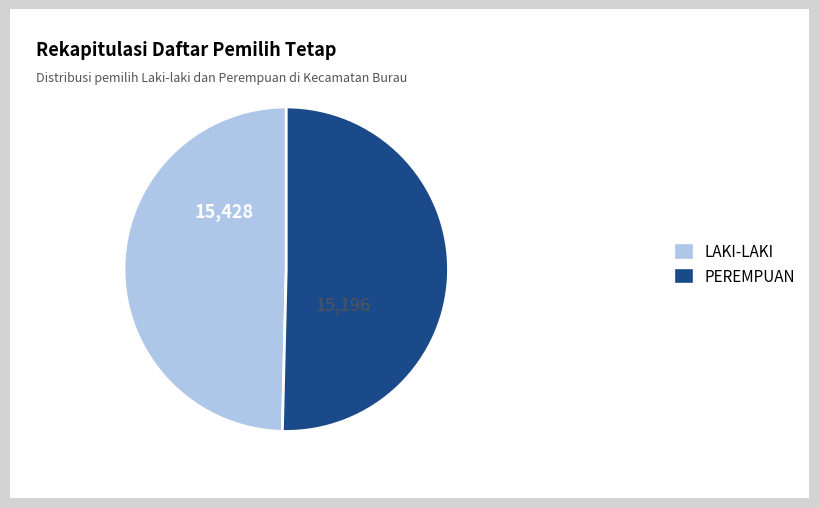

Rank the categories by value from lowest to highest.

LAKI-LAKI, PEREMPUAN